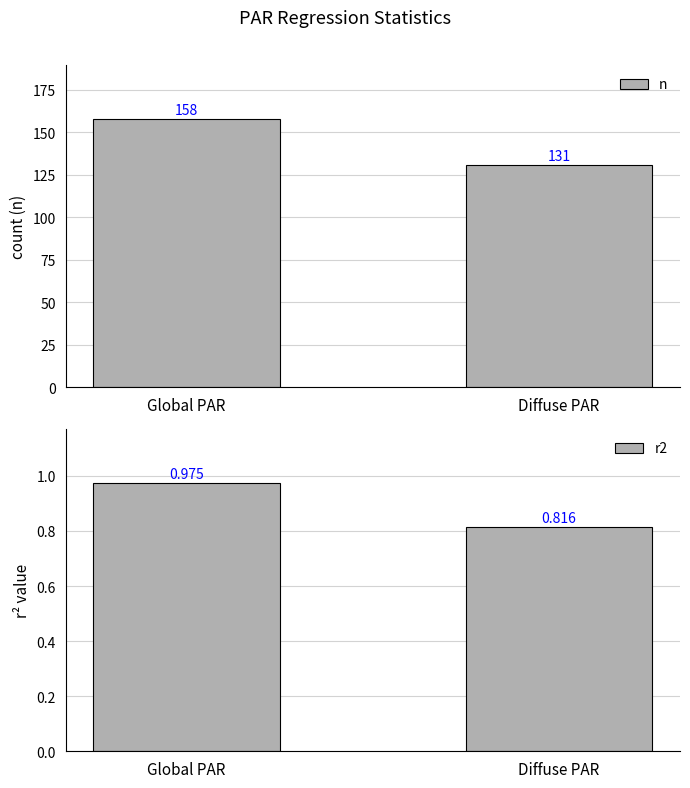

Which category has the lowest value in the n series?

Diffuse PAR